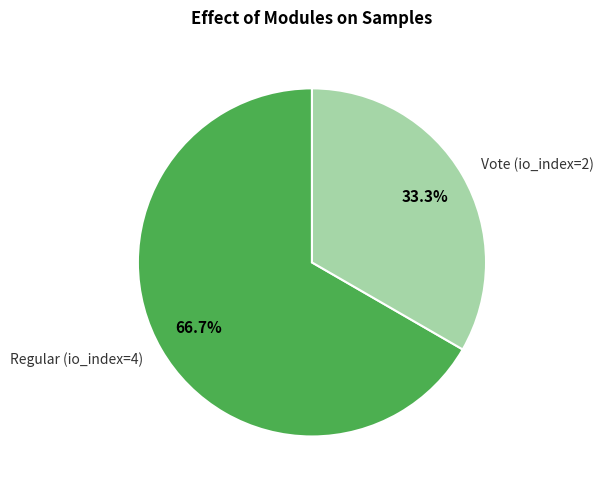

Which has a higher value, Regular (io_index=4) or Vote (io_index=2)?

Regular (io_index=4)